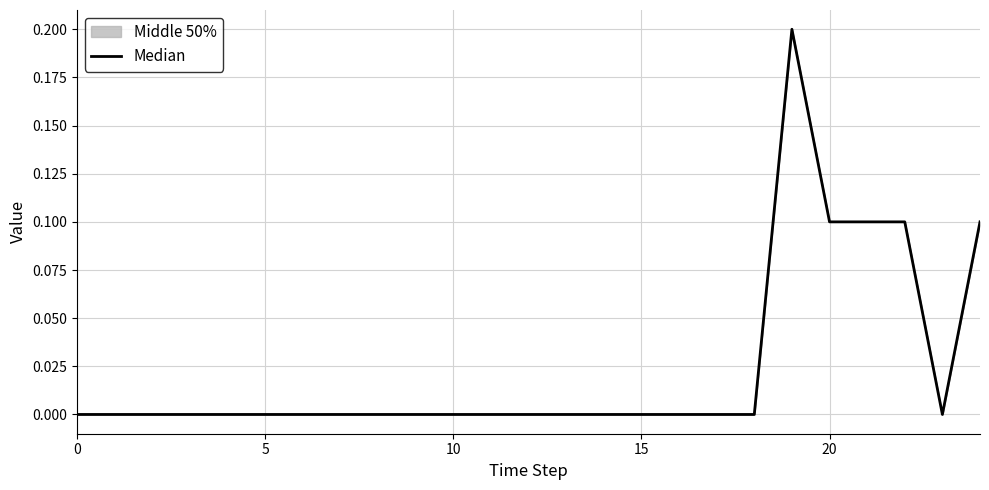

What is the label of the 11th point from the right?

14